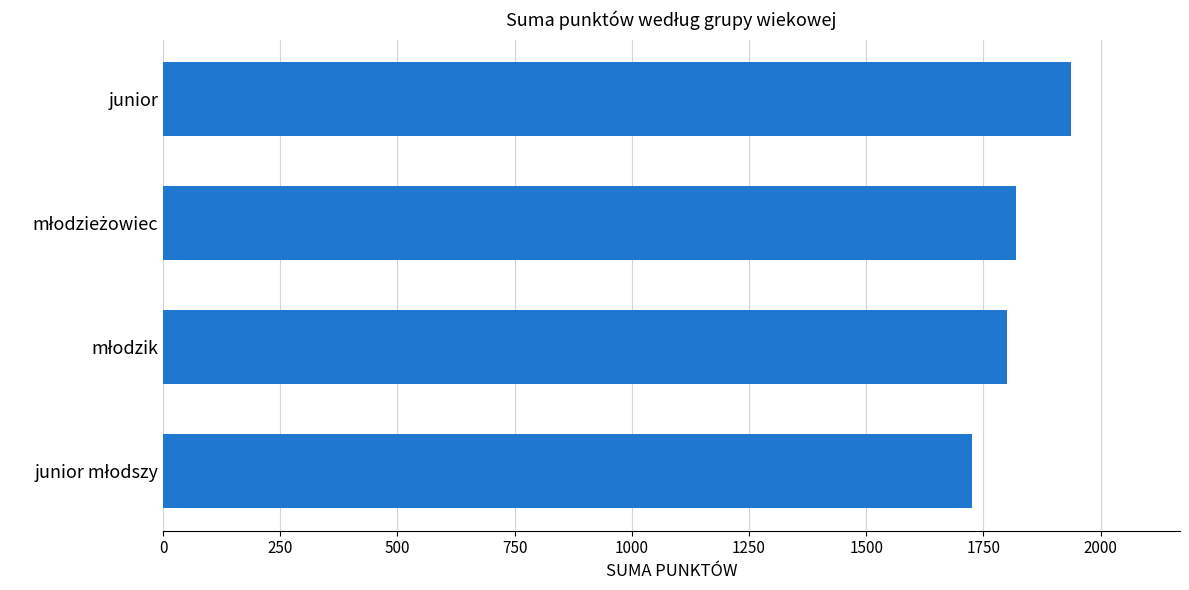

What is the minimum value shown in the chart?

1725